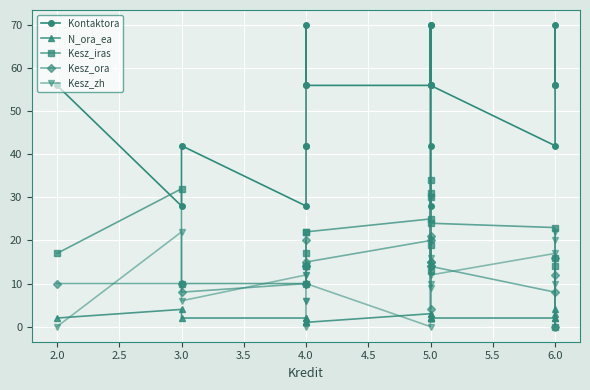

The N_ora_ea series shows 1 at 3.0. True or false?

False